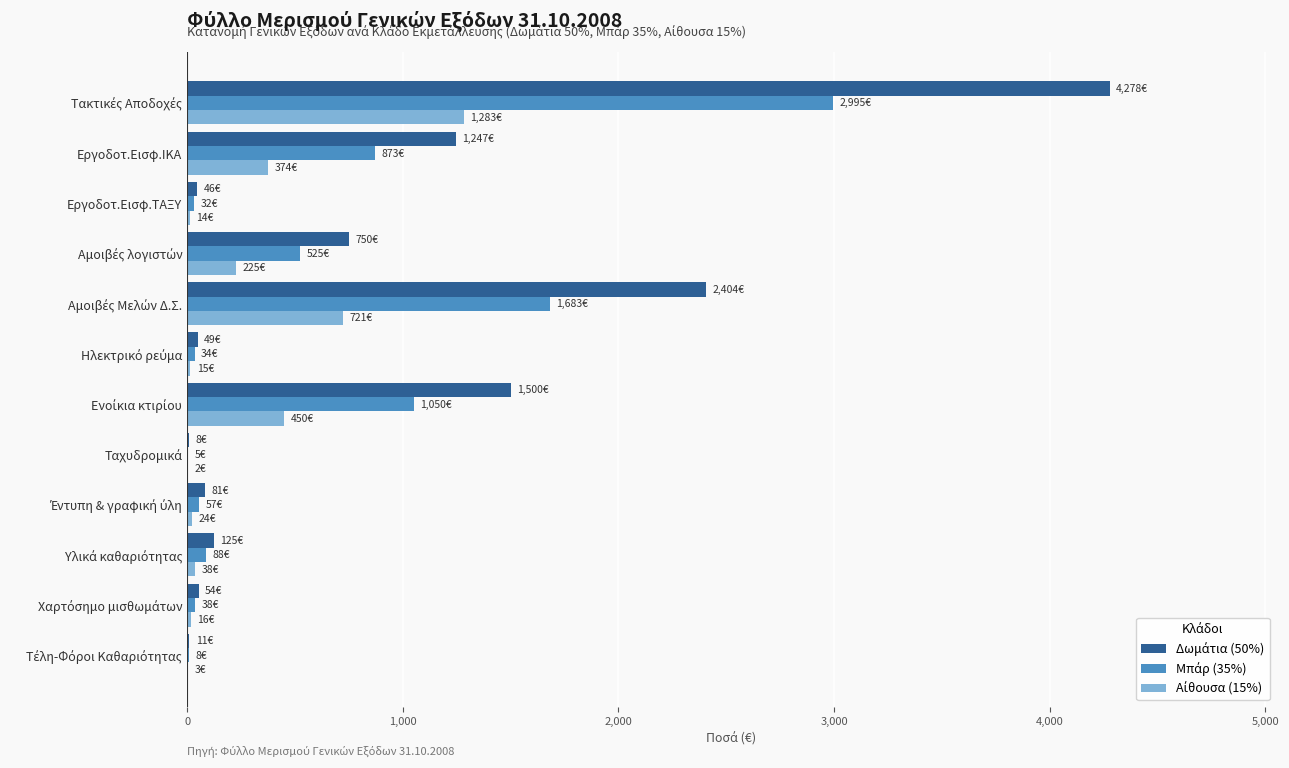

What position from the right is Υλικά καθαριότητας?

3